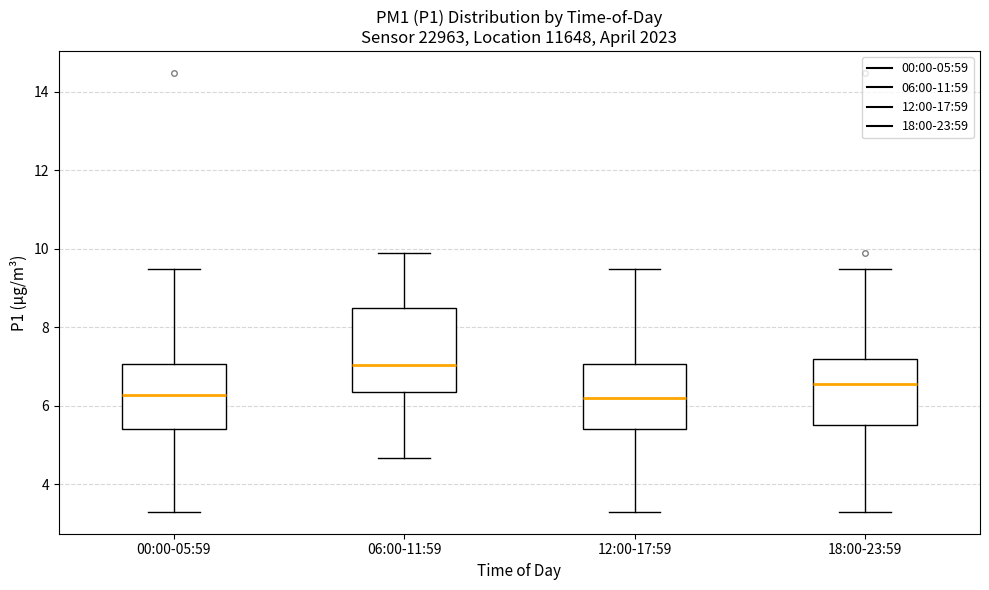

Which box is the tallest, from its lower edge to its upper edge?

06:00-11:59